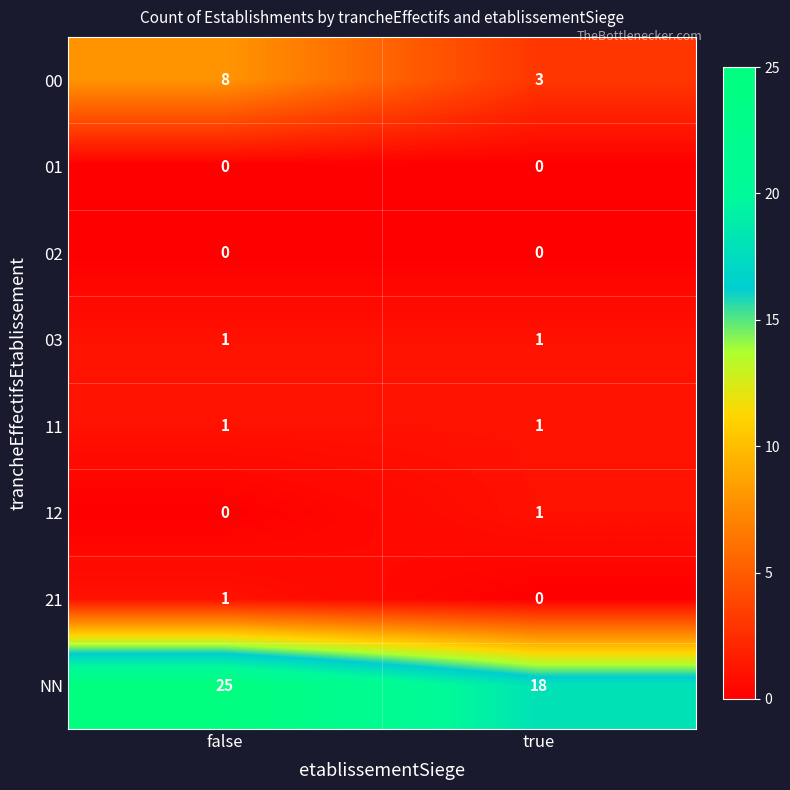

At how many categories does at least one series exceed 6?

2